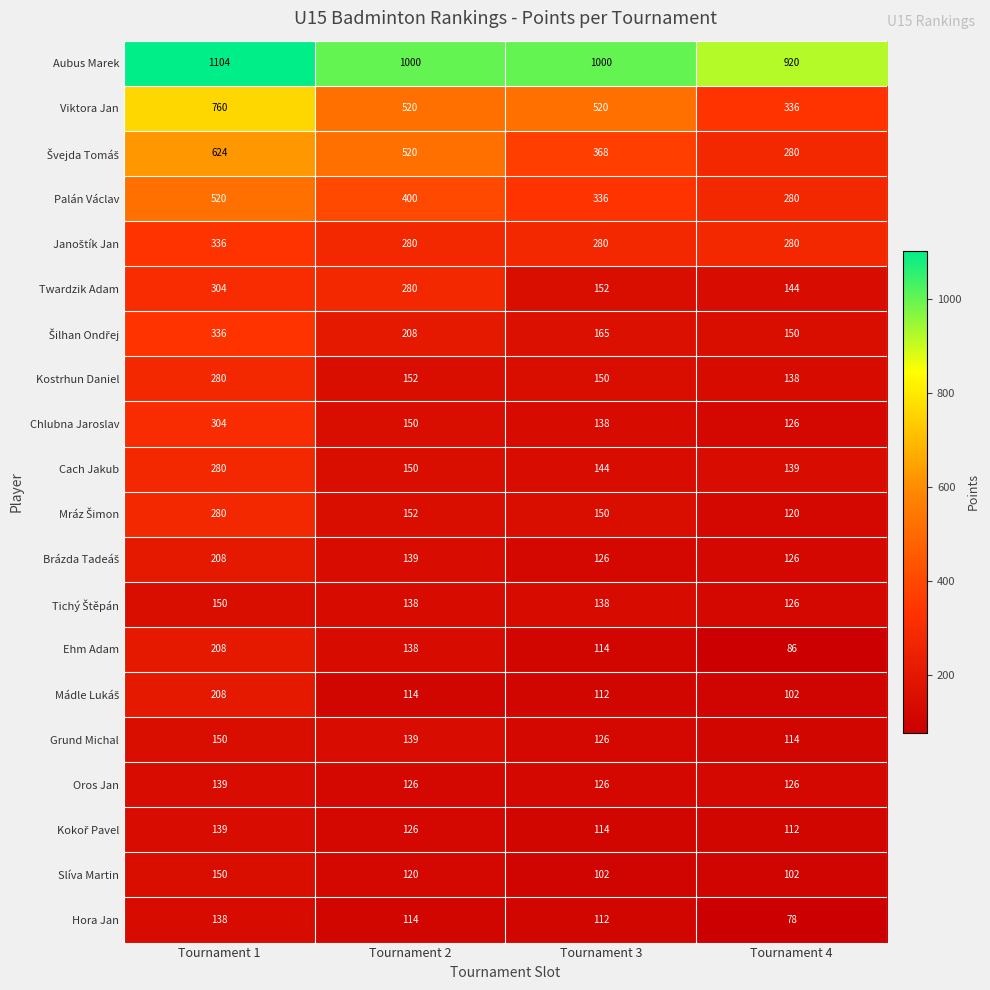

At which label does Viktora Jan first exceed 520?

Tournament 1